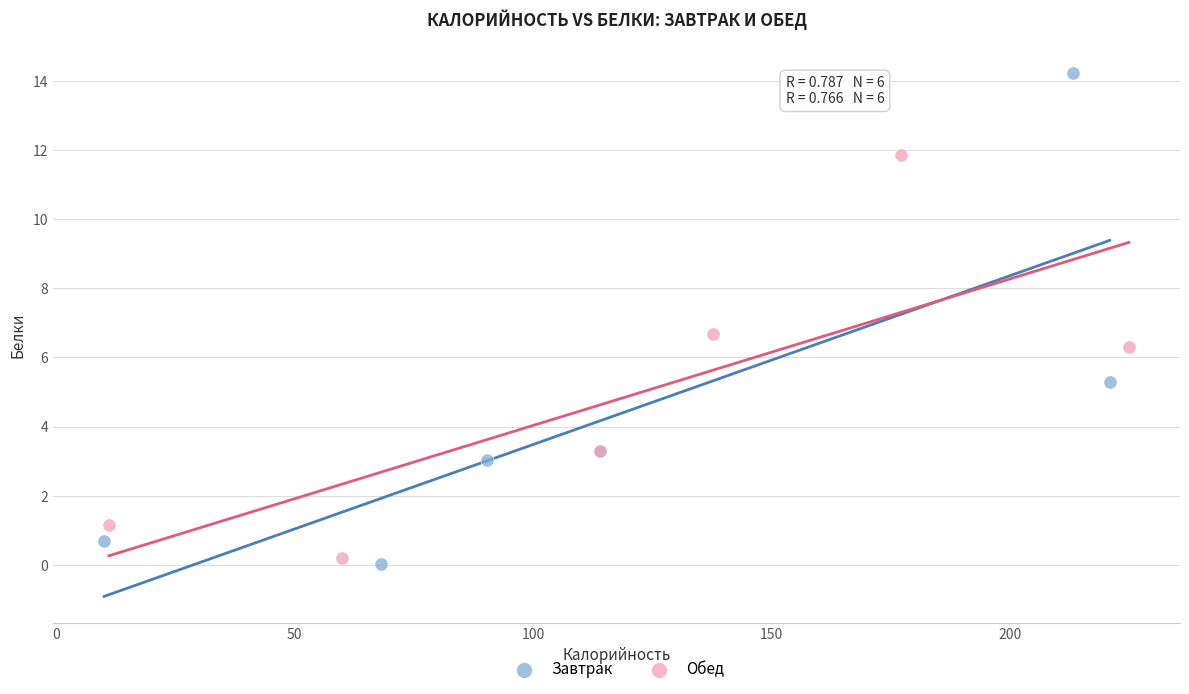

What are all the series names shown in the legend?

Завтрак, Обед